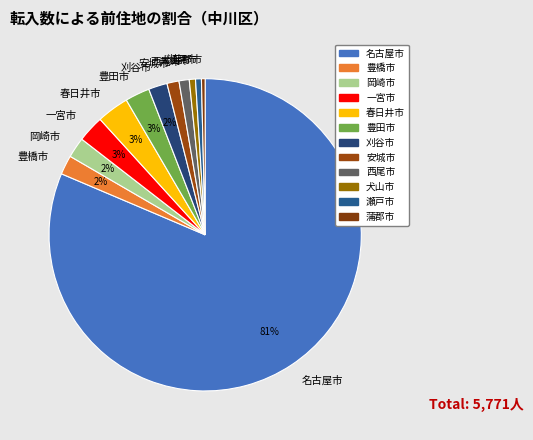

Does 名古屋市 account for over 50% of the chart?

Yes